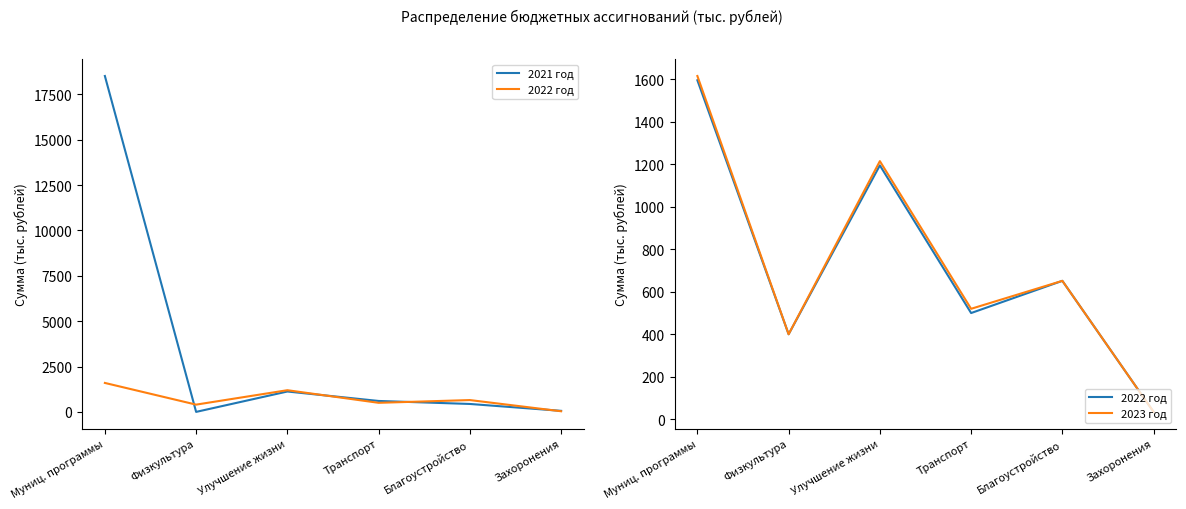

What is the difference between the second highest and second lowest values in the 2021 год series?

1066.1